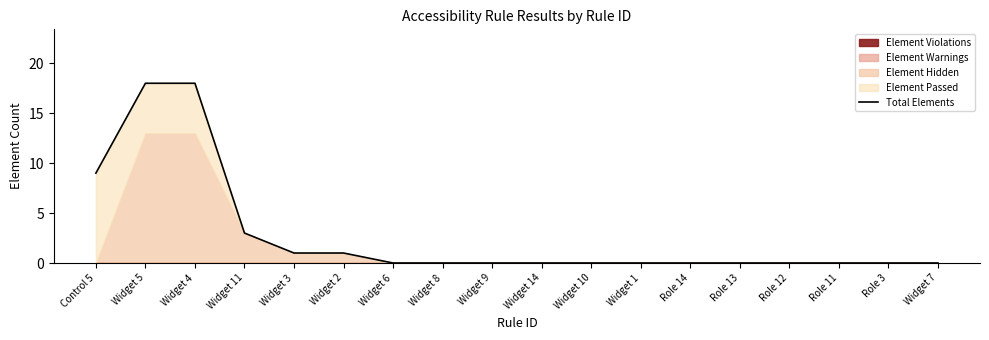

Does the chart have visible grid lines?

No